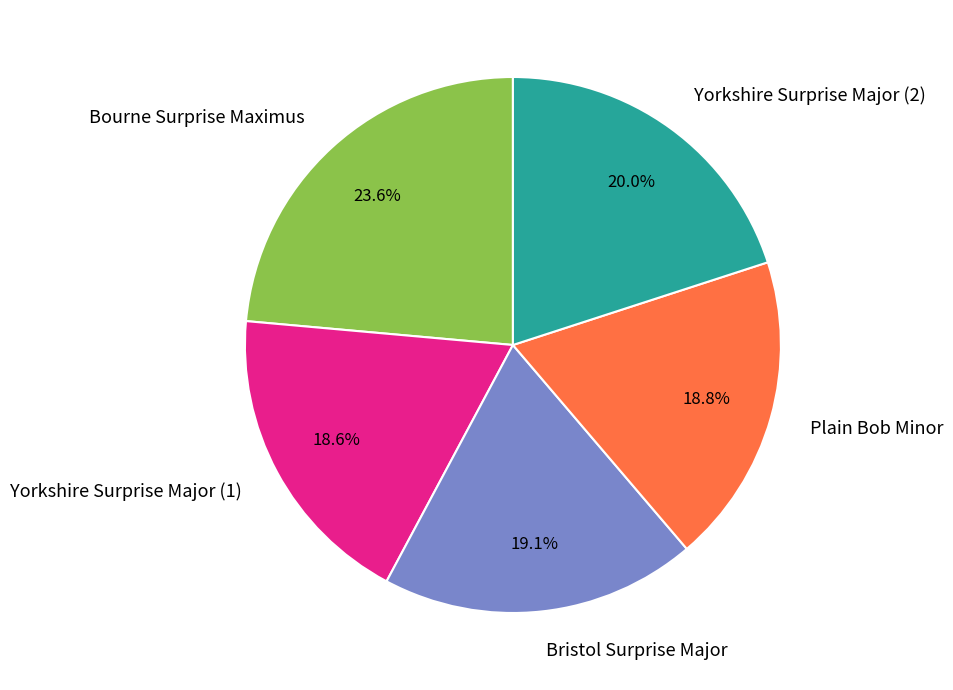

Approximately how many times larger is the value at Bristol Surprise Major compared to Plain Bob Minor?

1.0